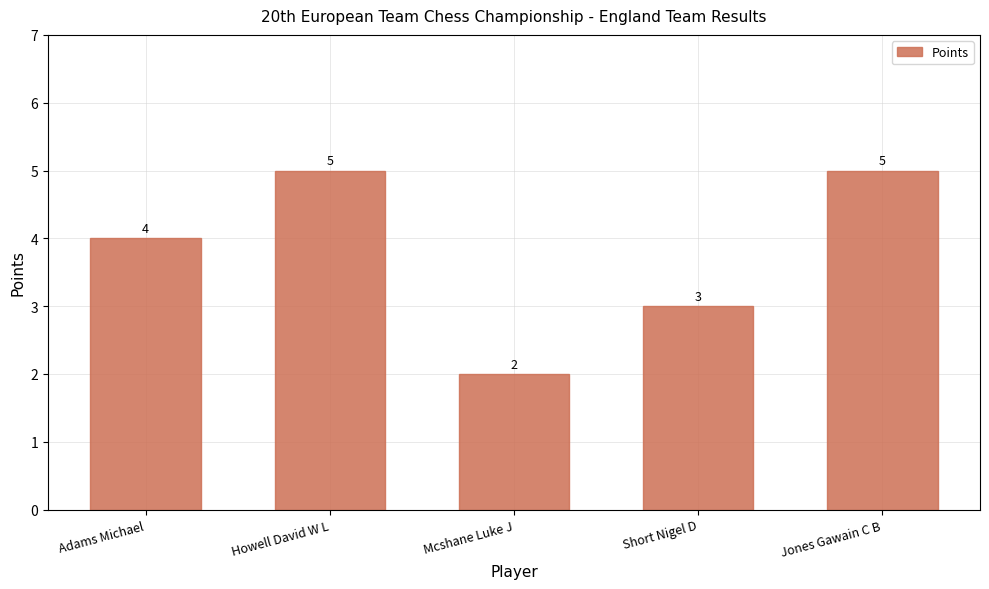

What is the average value?

4